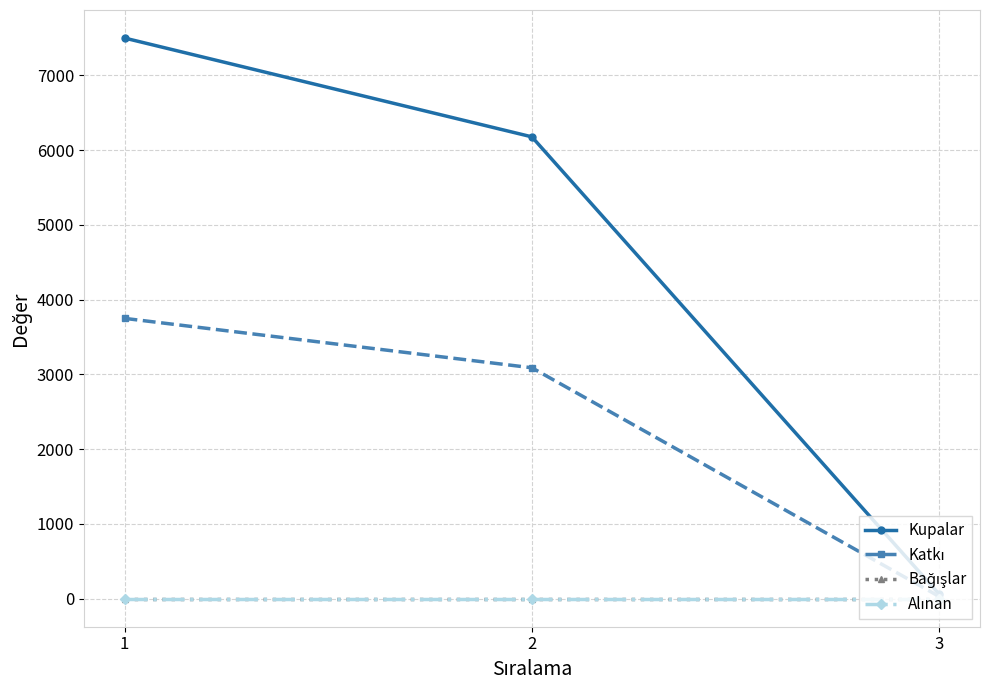

At which label is Bağışlar closest to 0?

1